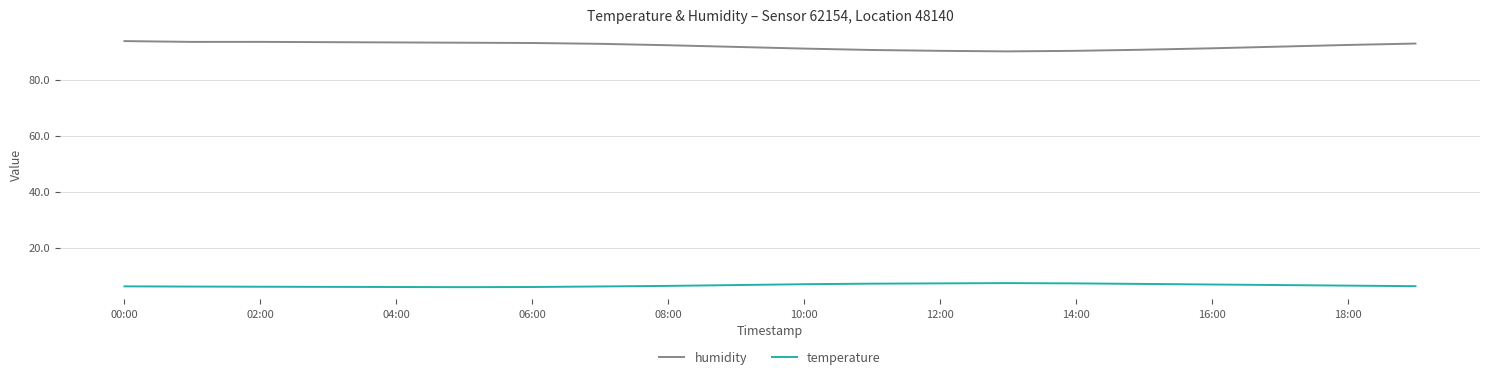

How many lines are shown in the chart?

2